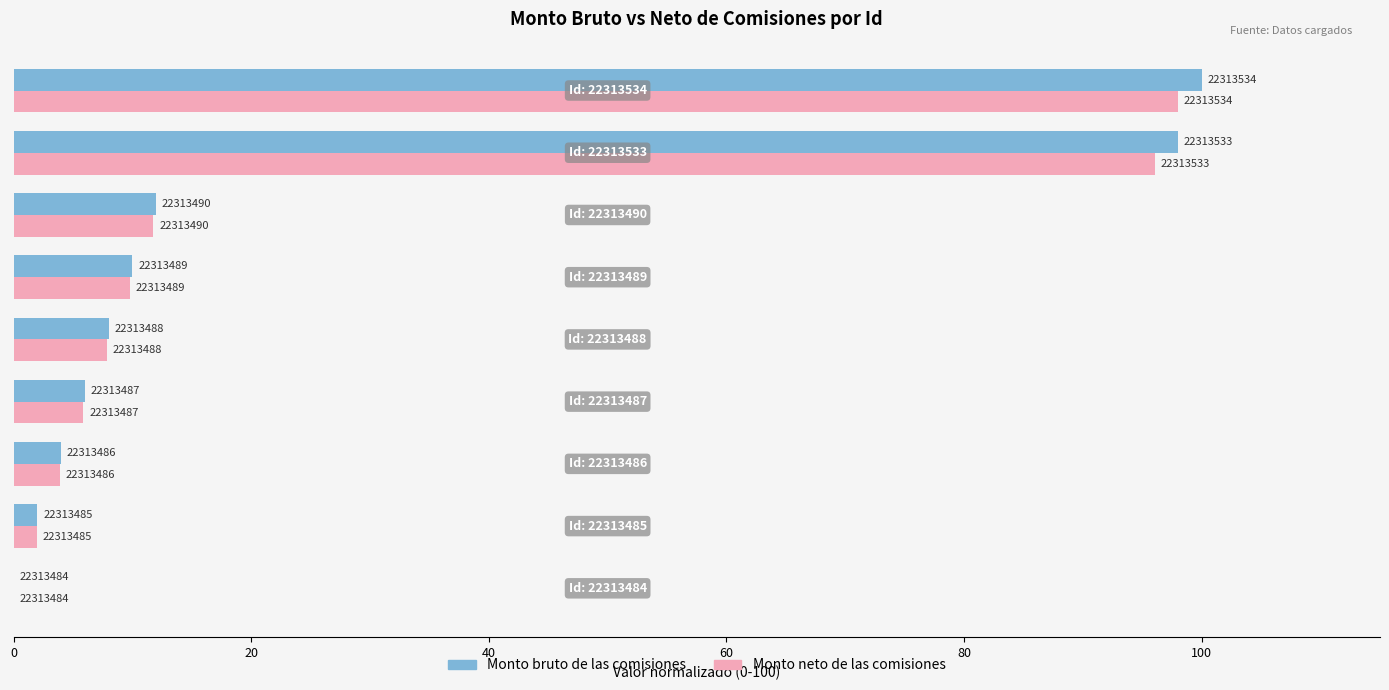

What are all the series names shown in the legend?

Monto bruto de las comisiones, Monto neto de las comisiones